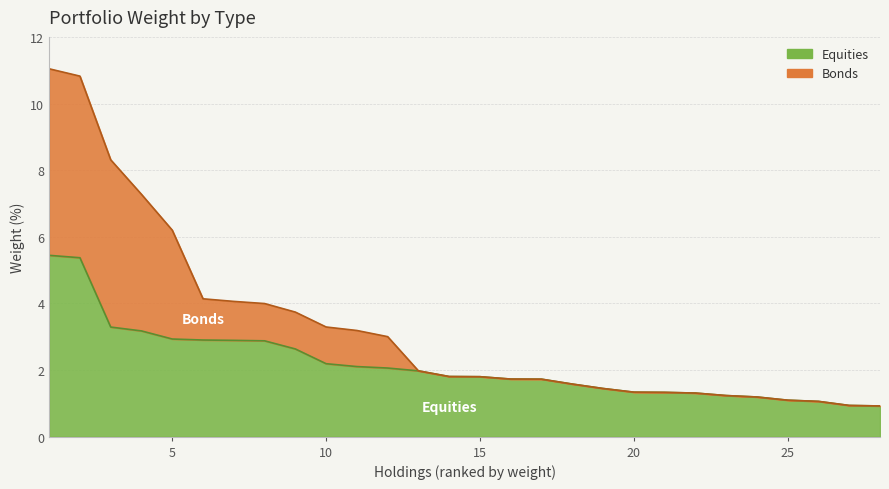

Reading left to right, list all the values displayed in this chart.

5.4	5.4	3.3	3.2	2.9	2.9	2.9	2.9	2.6	2.2	2.1	2.1	2.0	1.8	1.8	1.7	1.7	1.6	1.4	1.3	1.3	1.3	1.2	1.2	1.1	1.1	0.9	0.9